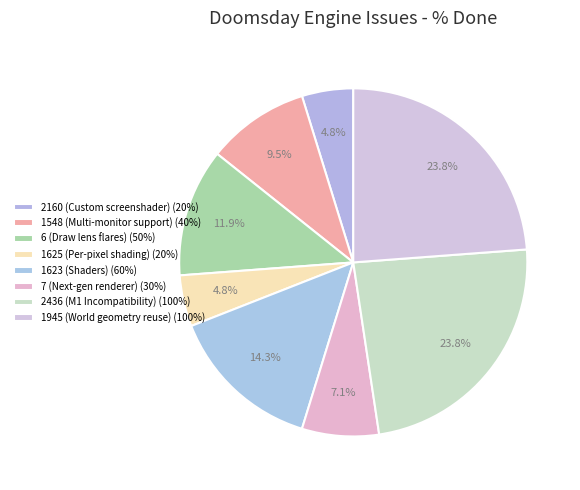

What portion of the pie excludes 1945 (World geometry reuse)?

76.2%